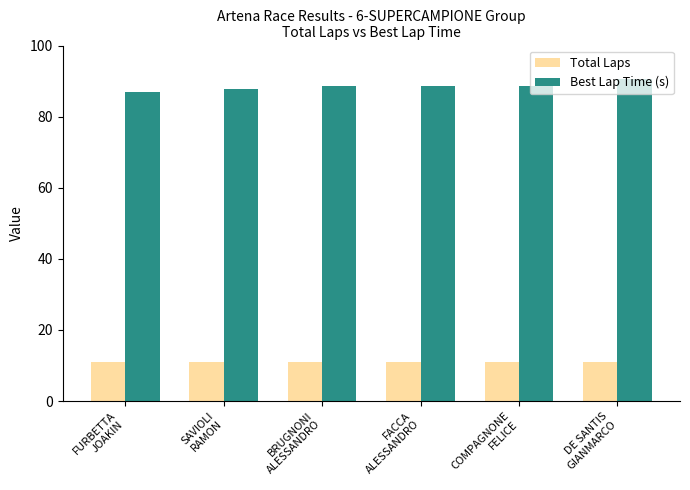

What position from the right is FURBETTA
JOAKIN?

6